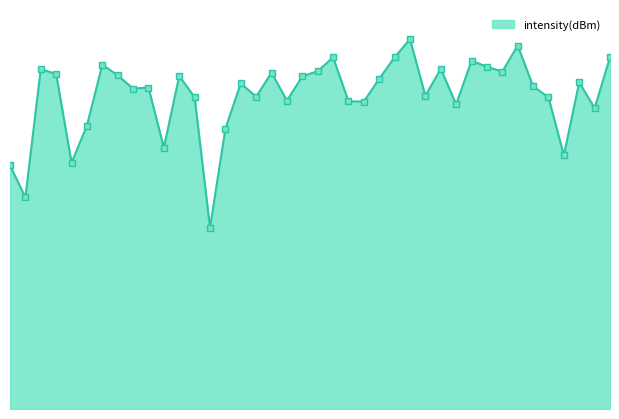

Reading left to right, transcribe all the data shown in this chart.

0=-144.2	1=-149.5	2=-128.3	3=-129.1	4=-143.8	5=-137.7	6=-127.6	7=-129.3	8=-131.5	9=-131.3	10=-141.3	11=-129.4	12=-133.0	13=-154.5	14=-138.2	15=-130.7	16=-132.9	17=-128.9	18=-133.5	19=-129.5	20=-128.7	21=-126.4	22=-133.6	23=-133.7	24=-129.9	25=-126.4	26=-123.4	27=-132.7	28=-128.2	29=-134.1	30=-126.9	31=-127.9	32=-128.7	33=-124.4	34=-131.1	35=-133.0	36=-142.6	37=-130.5	38=-134.8	39=-126.3